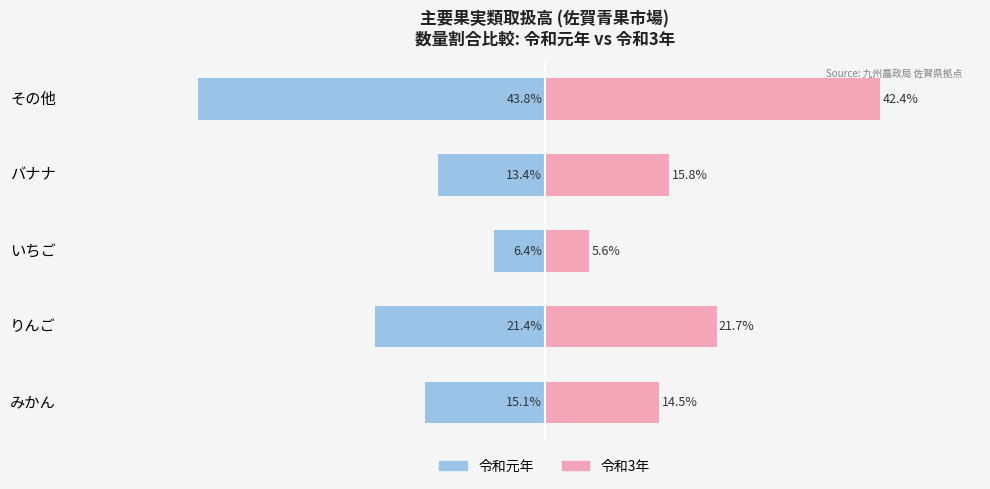

The 令和3年 series shows 42.4 at 4. True or false?

True